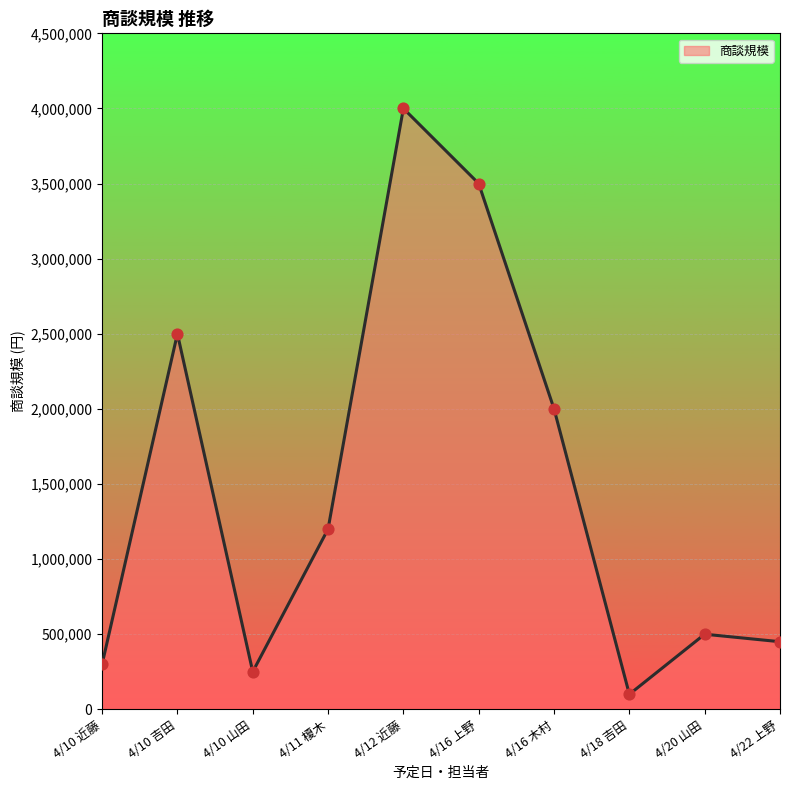

What is the change in value from 4/11 榎木 to 4/12 近藤?

+2800000